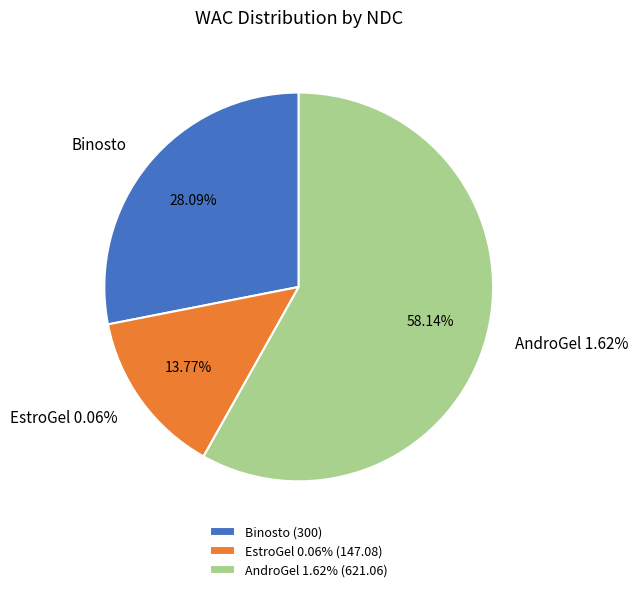

Do 17139061740 and 17139056288 together represent more than half of the pie?

Yes